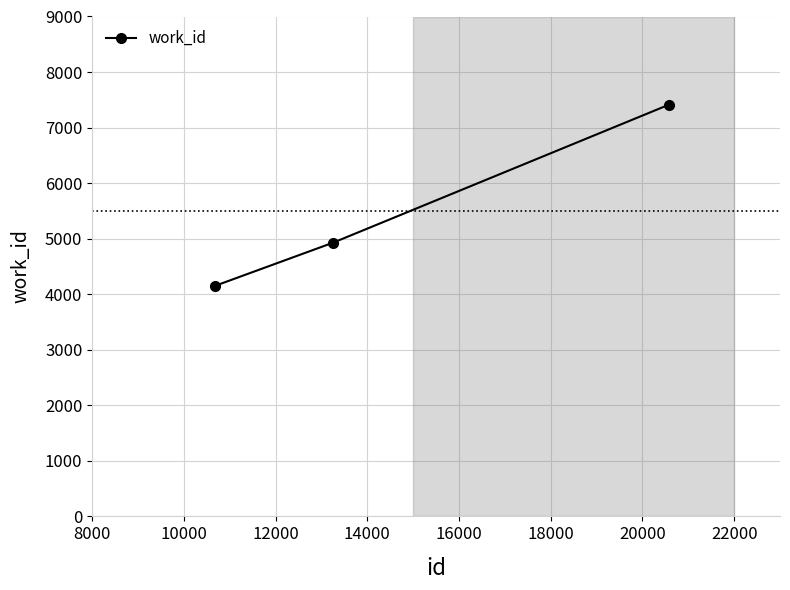

What is the value of the 3rd point from the left?

7411